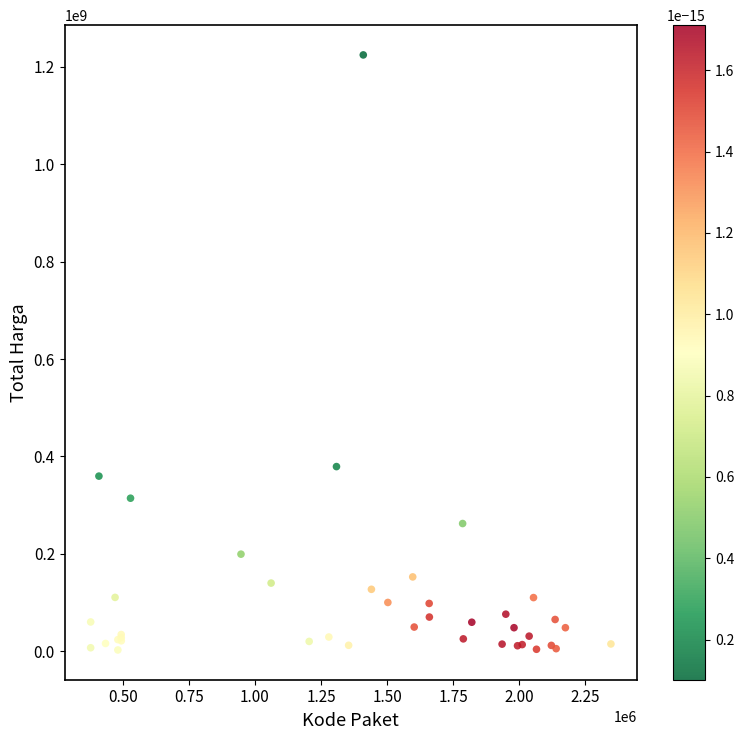

What Y value in the scatter plot is closest to 613538875?

379075000